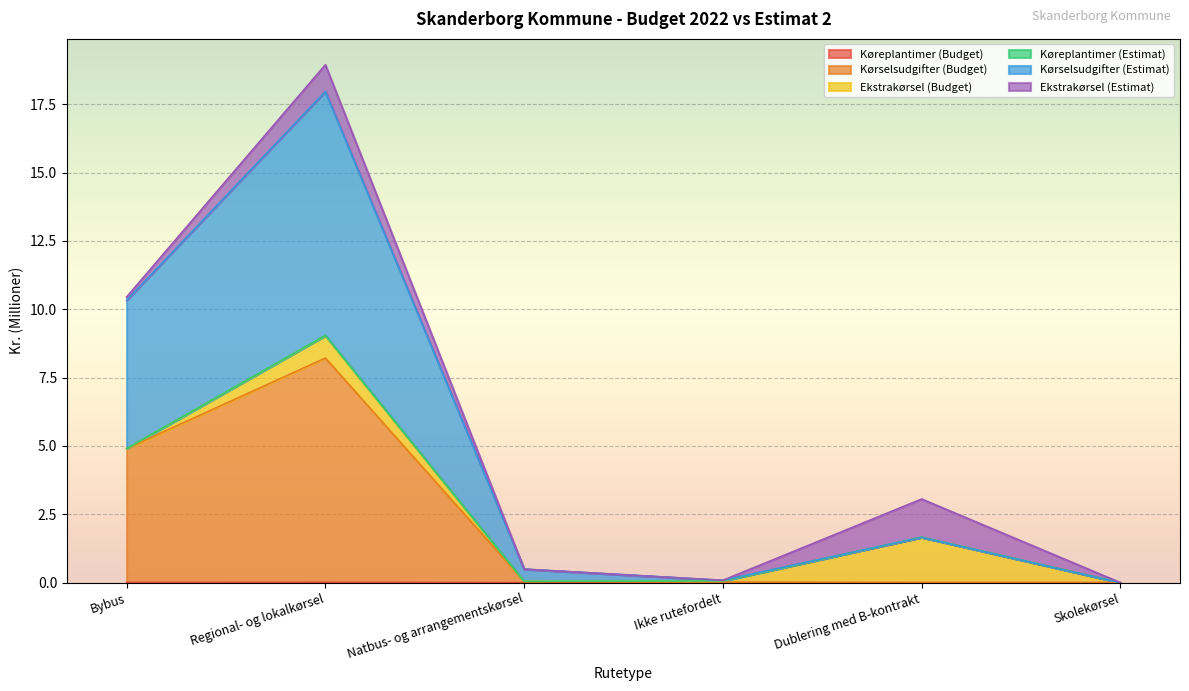

How many data points does each series have?

6